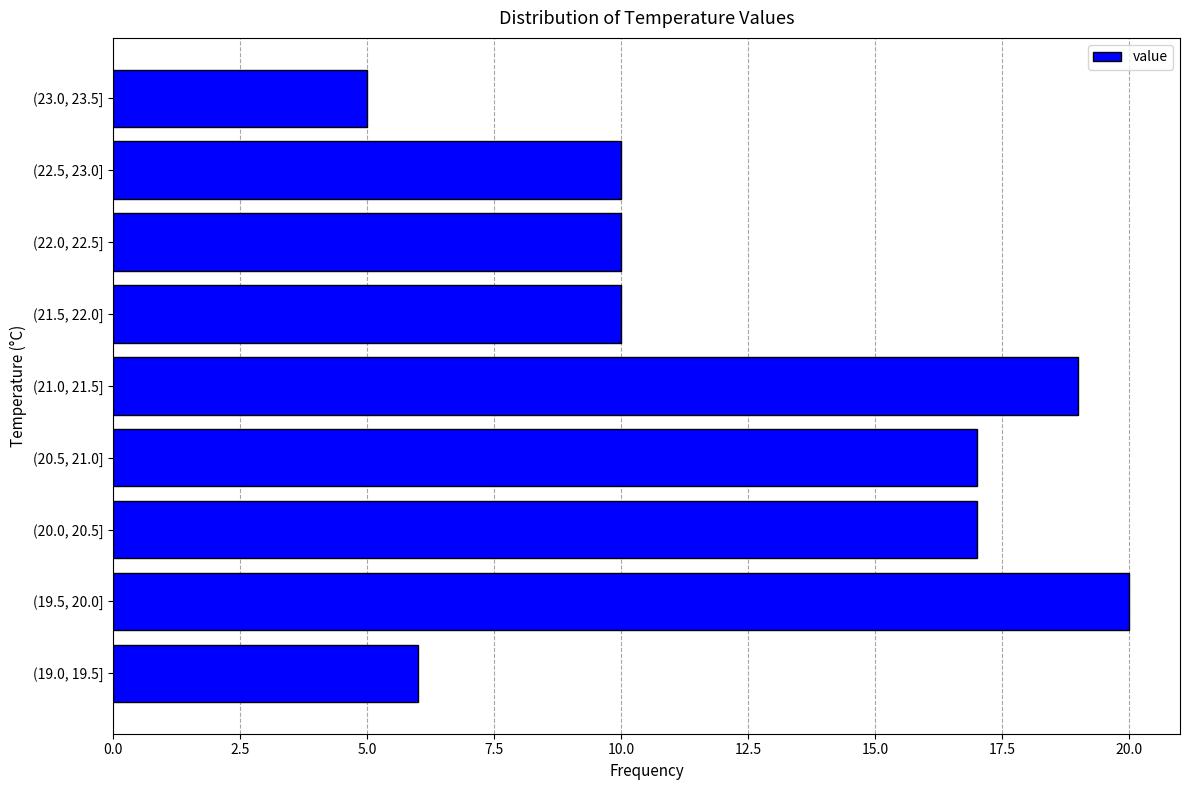

Reading top to bottom, what are all the values shown in this chart?

(23.0, 23.5]=5	(22.5, 23.0]=10	(22.0, 22.5]=10	(21.5, 22.0]=10	(21.0, 21.5]=19	(20.5, 21.0]=17	(20.0, 20.5]=17	(19.5, 20.0]=20	(19.0, 19.5]=6